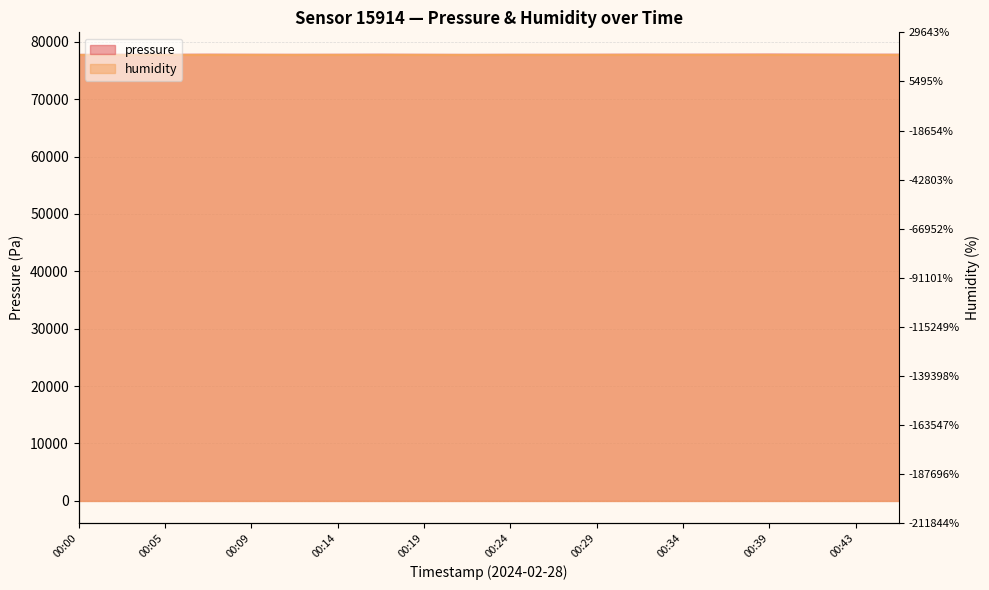

Rank the categories by value from lowest to highest.

00:00, 00:22, 00:12, 00:05, 00:02, 00:19, 00:24, 00:26, 00:09, 00:14, 00:29, 00:43, 00:46, 00:07, 00:17, 00:34, 00:31, 00:36, 00:41, 00:39